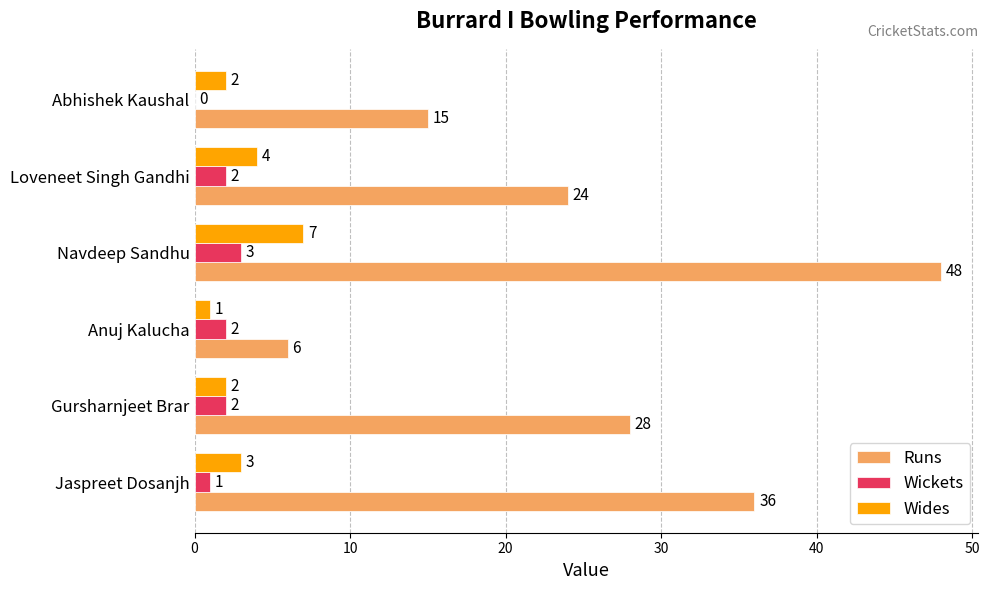

Which series has the largest total across all categories?

Runs